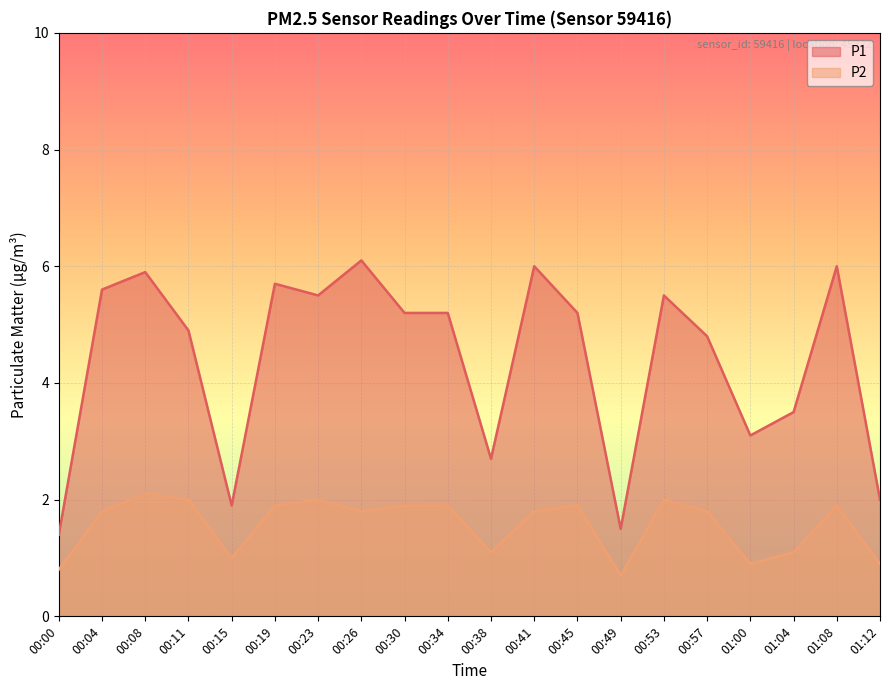

At which category is the sum across all series the highest?

00:08